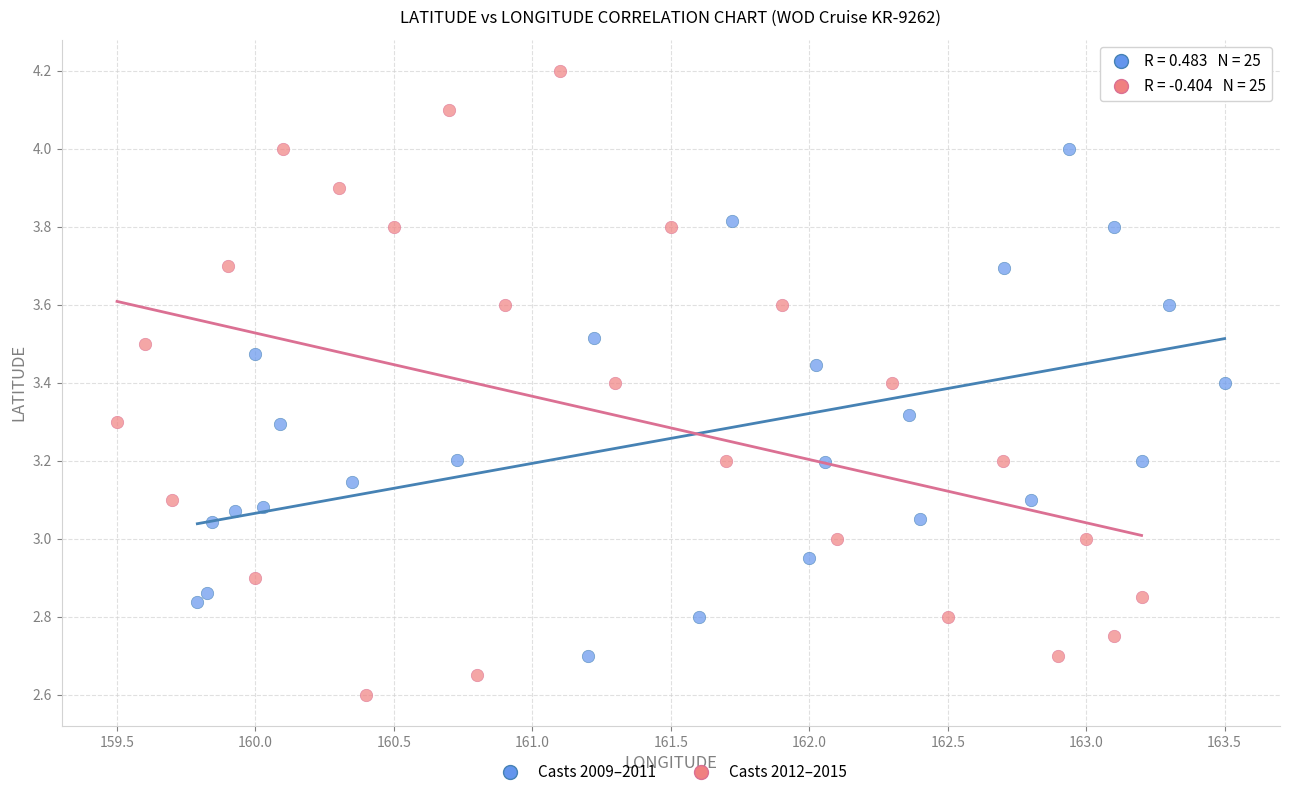

Which series has the largest Y range (max minus min)?

Casts 2012–2015